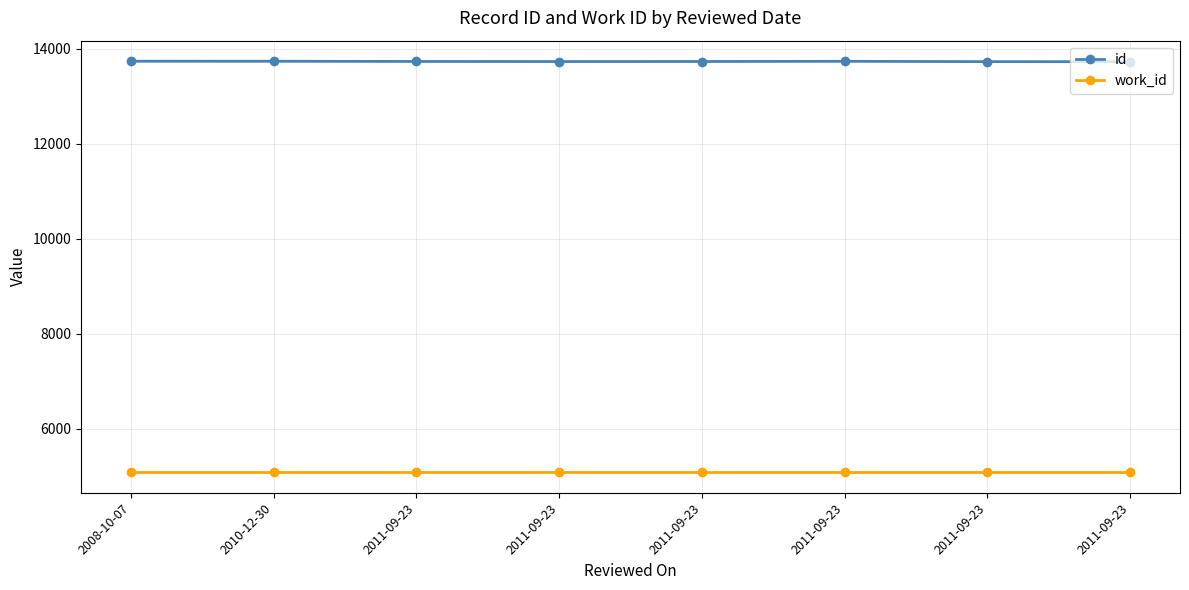

What is the sum of the id values at 2011-09-23 and 2011-09-23?

27462